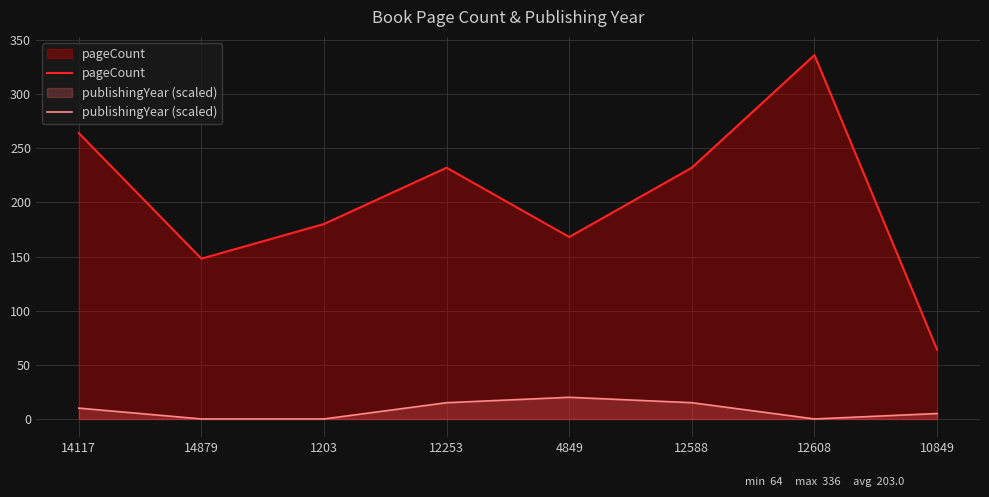

Between 14117 and 4849, which is larger?

14117